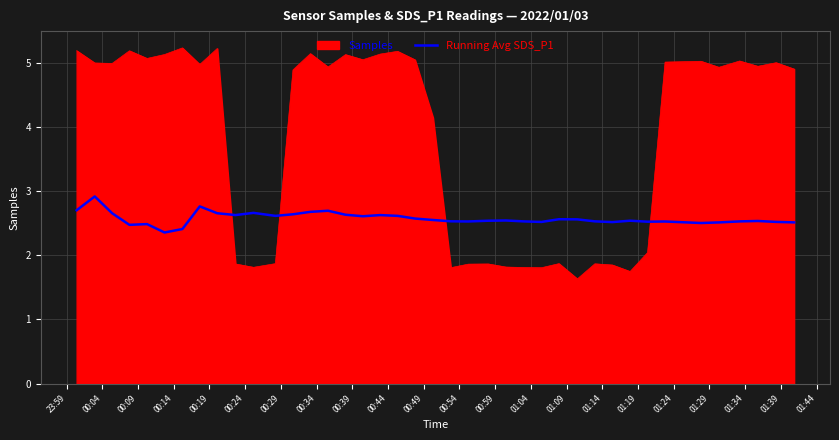

Which series has the largest total across all categories?

Samples